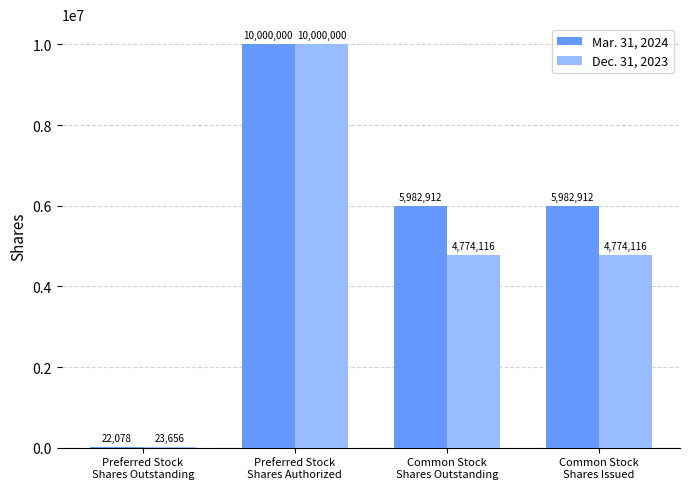

Are the bars grouped side by side (vs. stacked)?

Yes